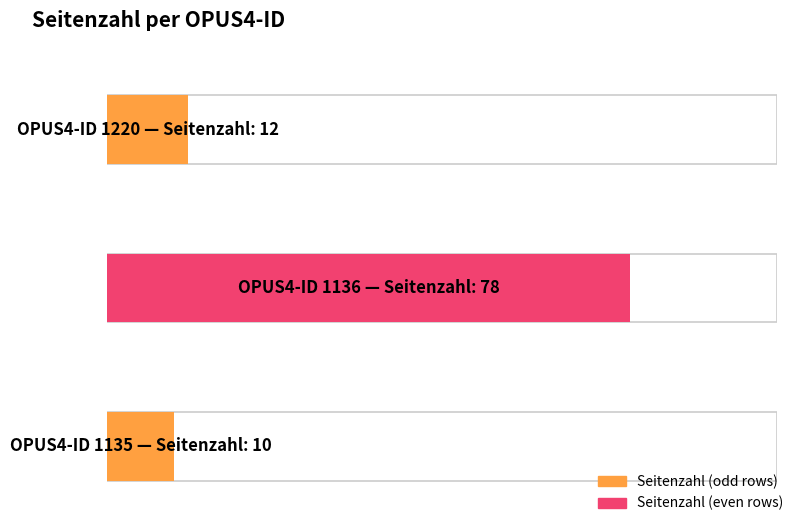

Reading left to right, transcribe all the data shown in this chart.

1220=12	1136=78	1135=10